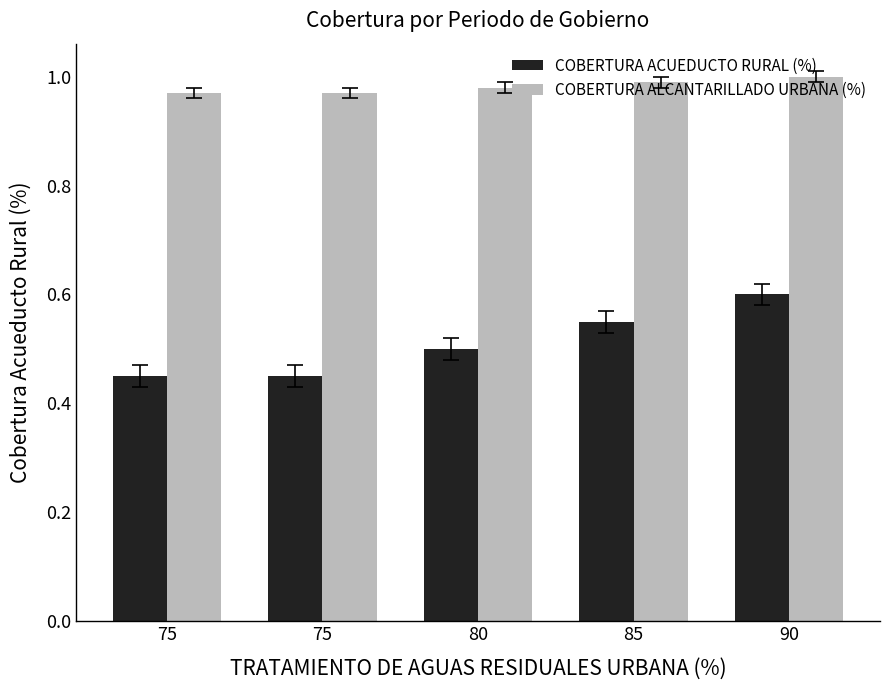

How many bars are there in each group?

2